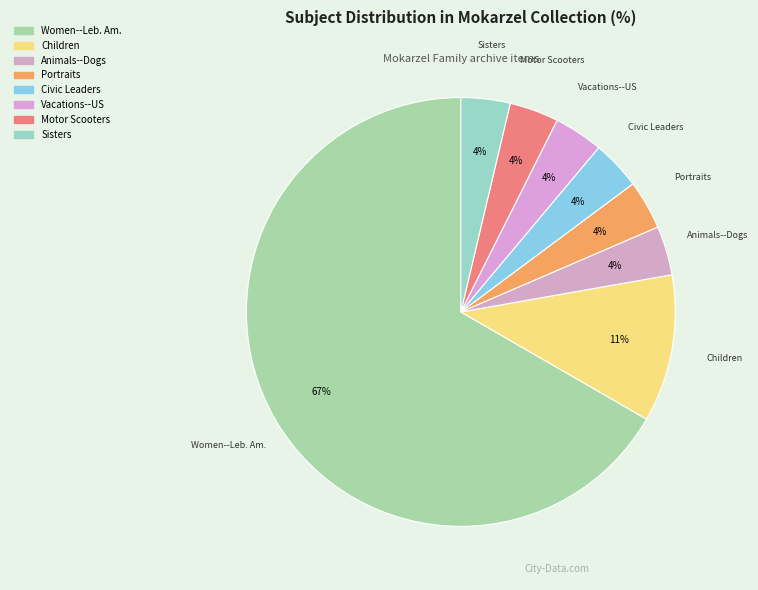

What is the largest slice in the pie chart?

Women--Lebanese American